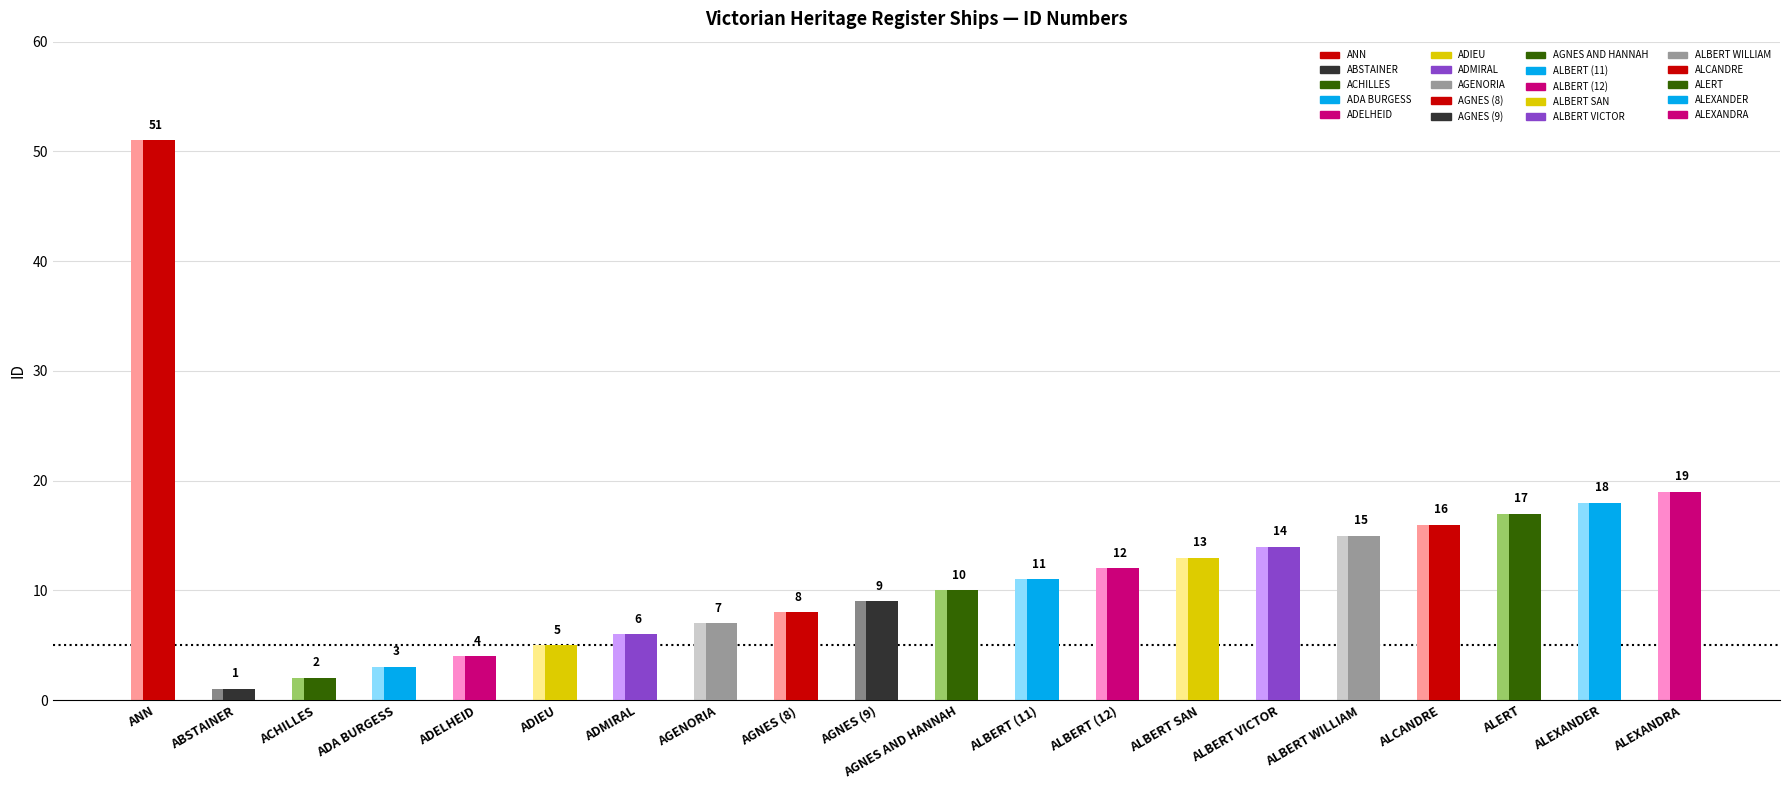

What position from the left is ABSTAINER?

2